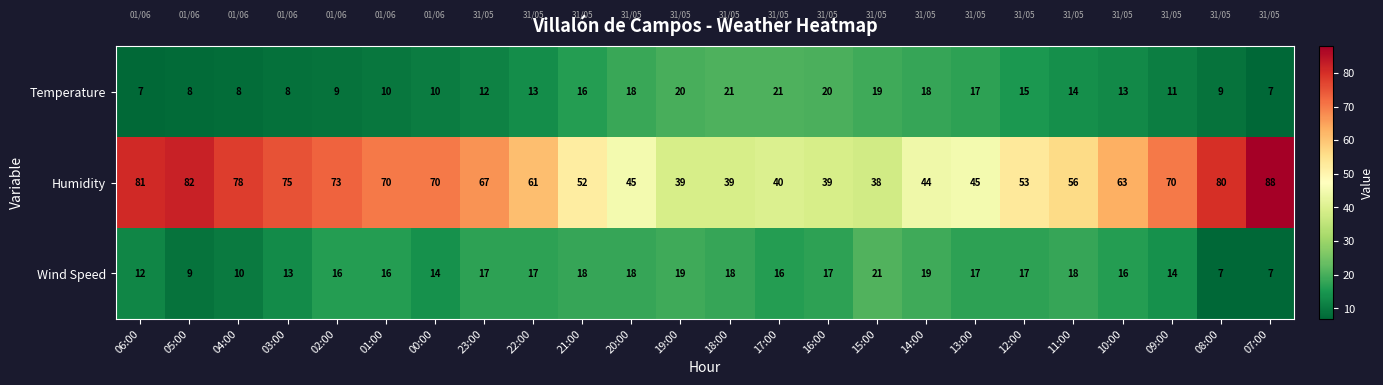

What is the sum of all Humidity values?

1448